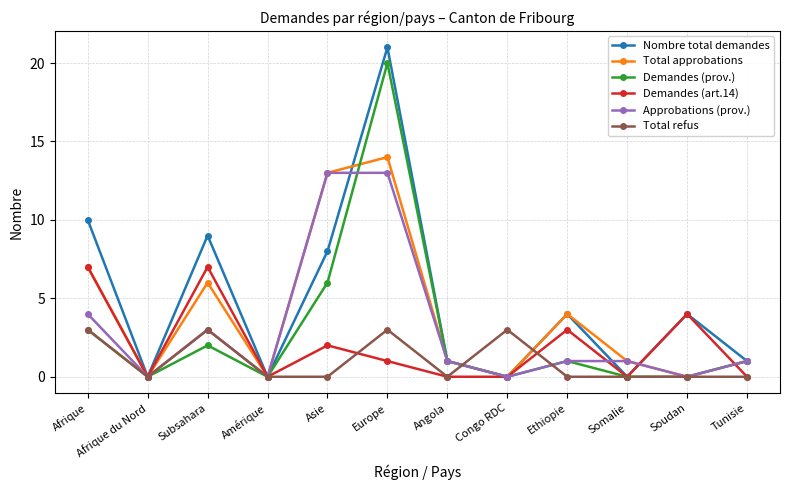

Is the value of Total approbations at Europe greater than the value of Demandes (prov.) at Ethiopie?

Yes